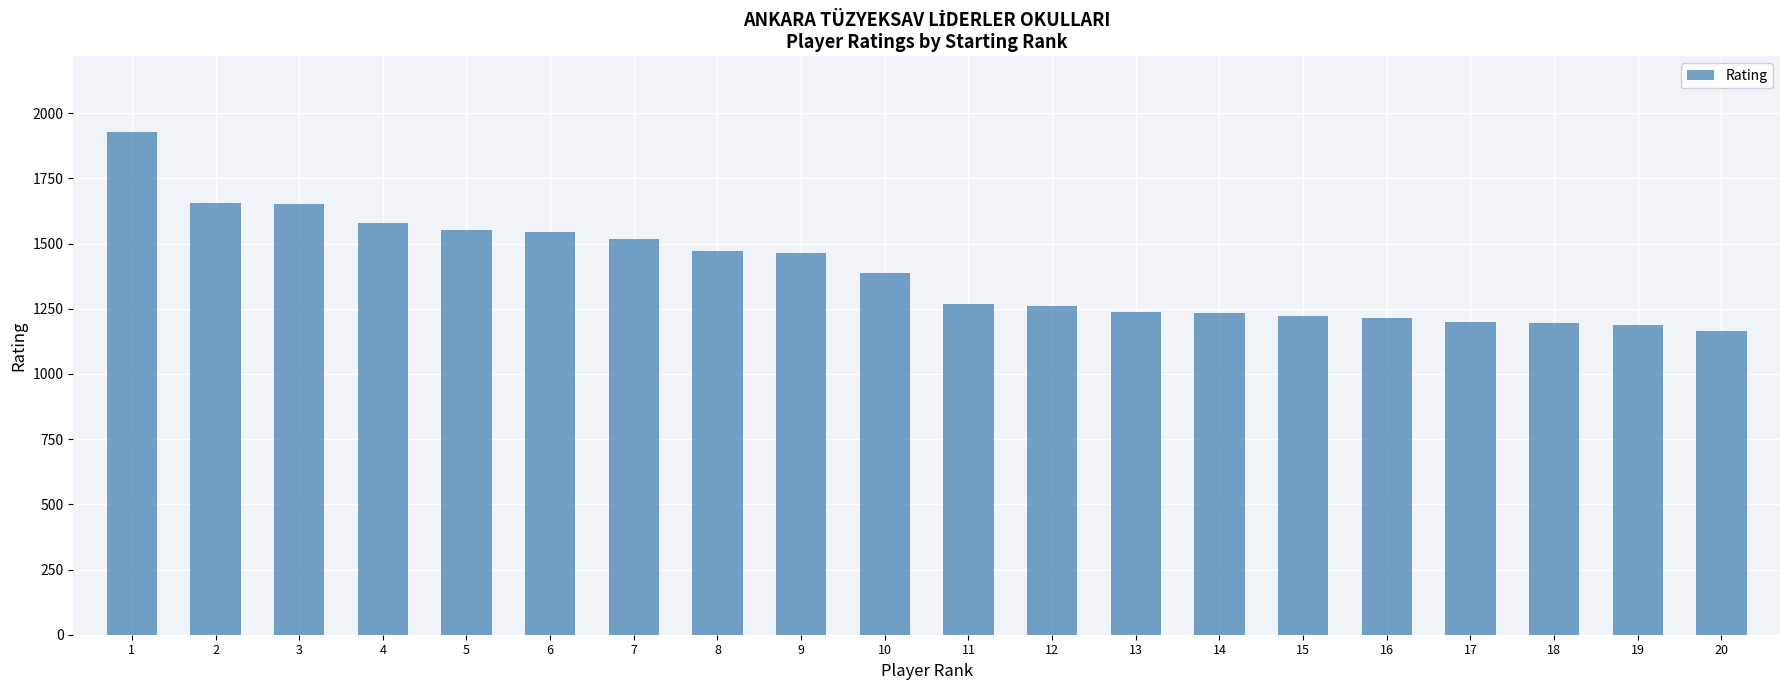

At which category does the chart reach its minimum across all series?

20